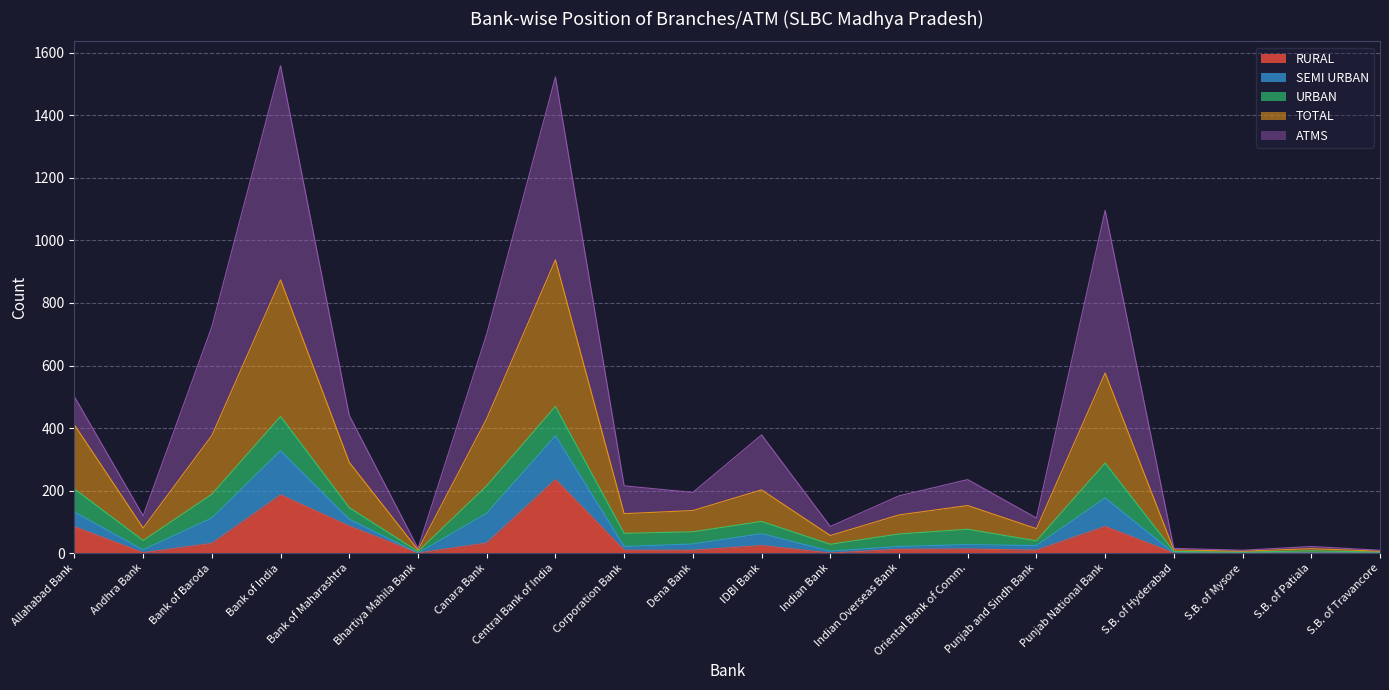

What is the label of the 11th point from the right?

Dena Bank